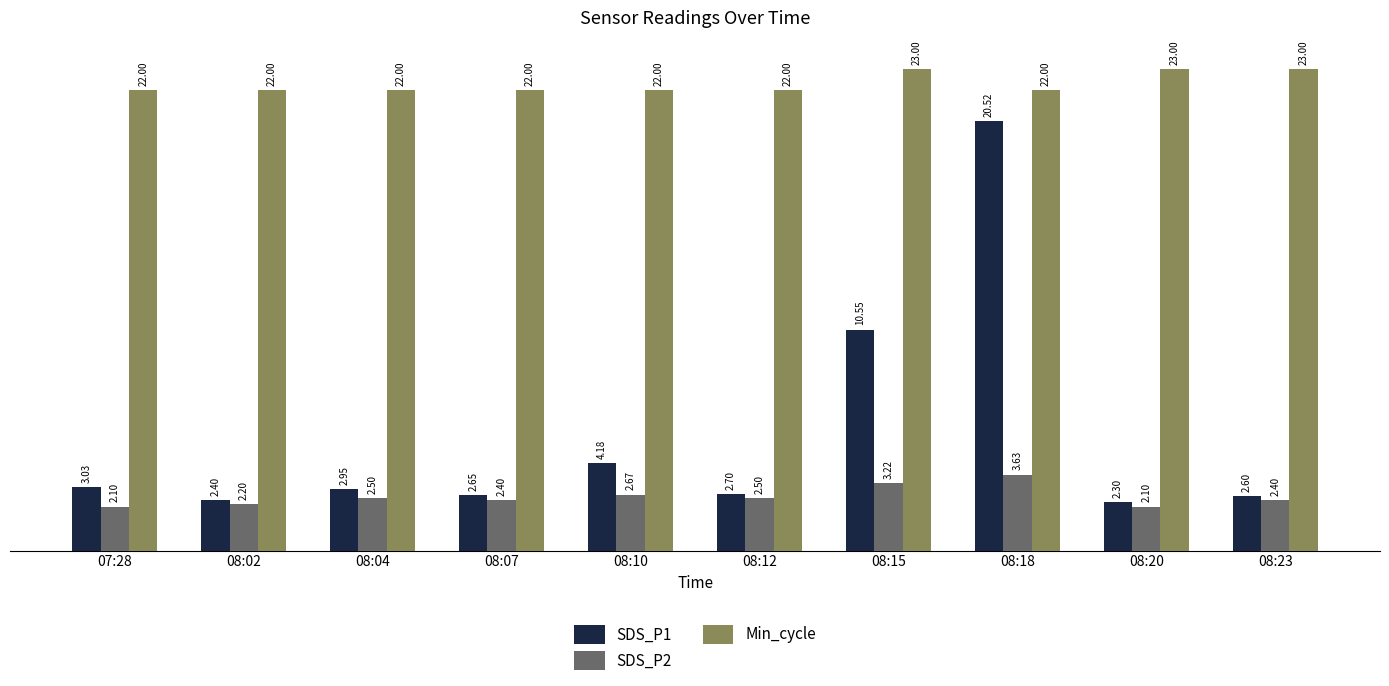

Between 07:28 and 08:18, which series saw the biggest shift?

SDS_P1